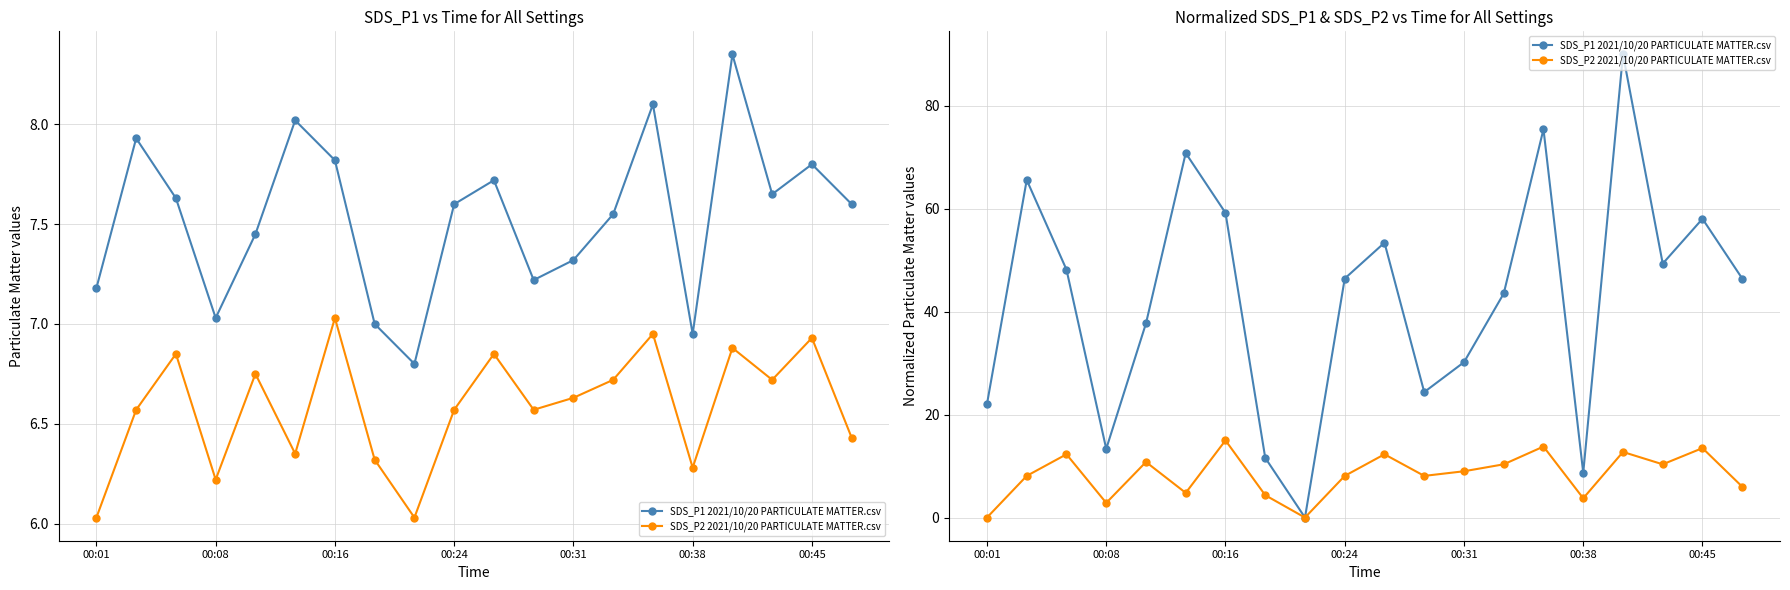

What is the value of the SDS_P2 2021/10/20 PARTICULATE MATTER.csv point at the 11th from the left?

12.3